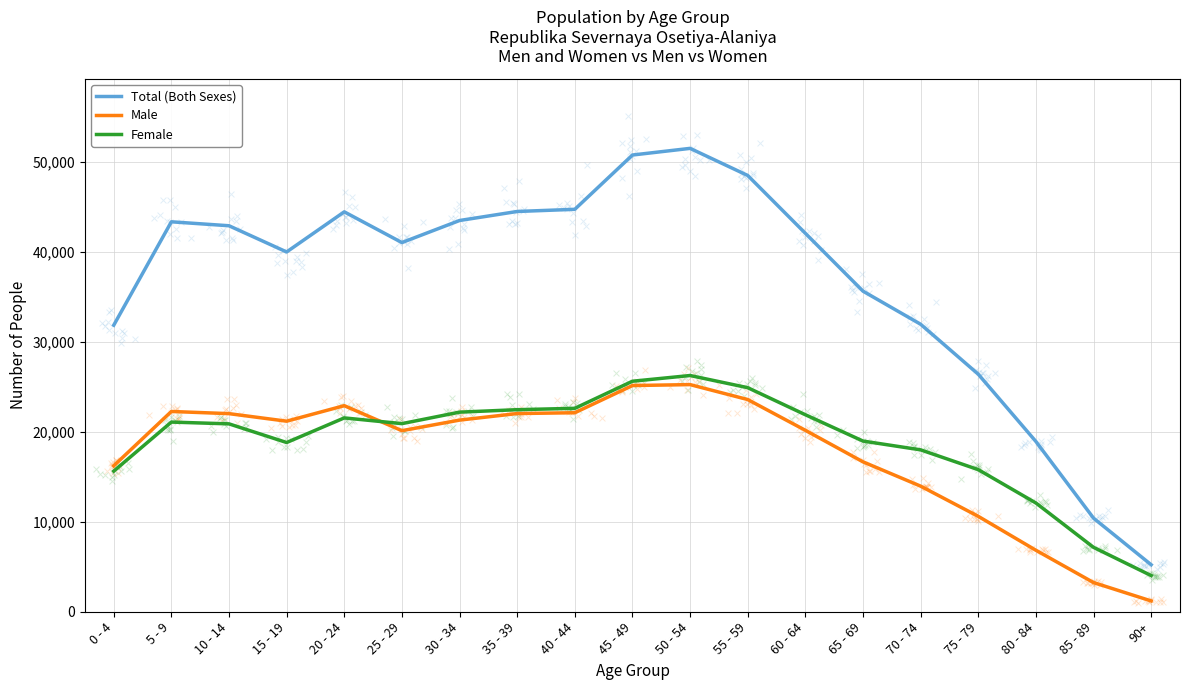

Which series contains the highest Y value?

Total (Both Sexes)